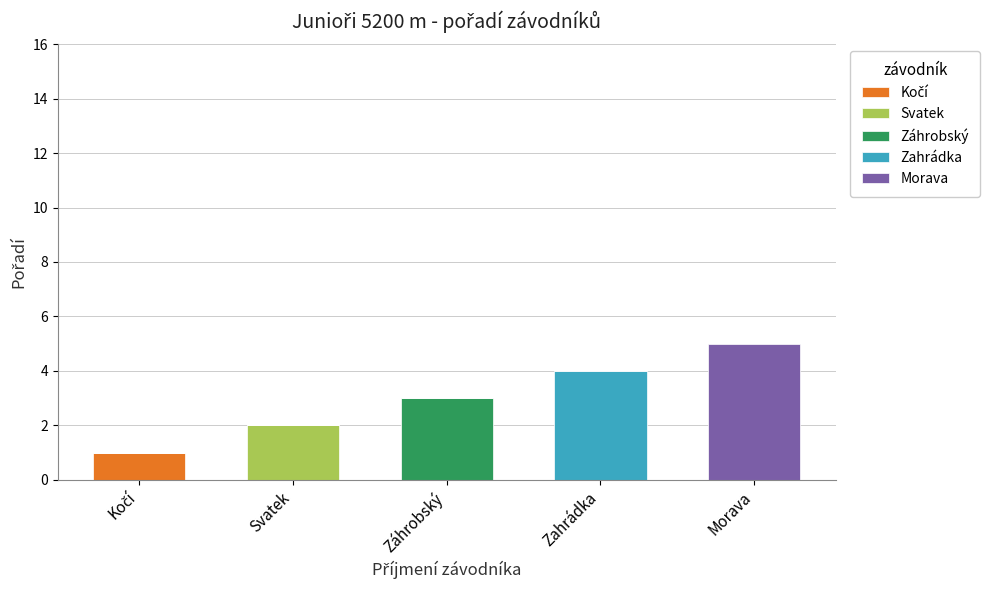

At how many categories does at least one series exceed 1?

4